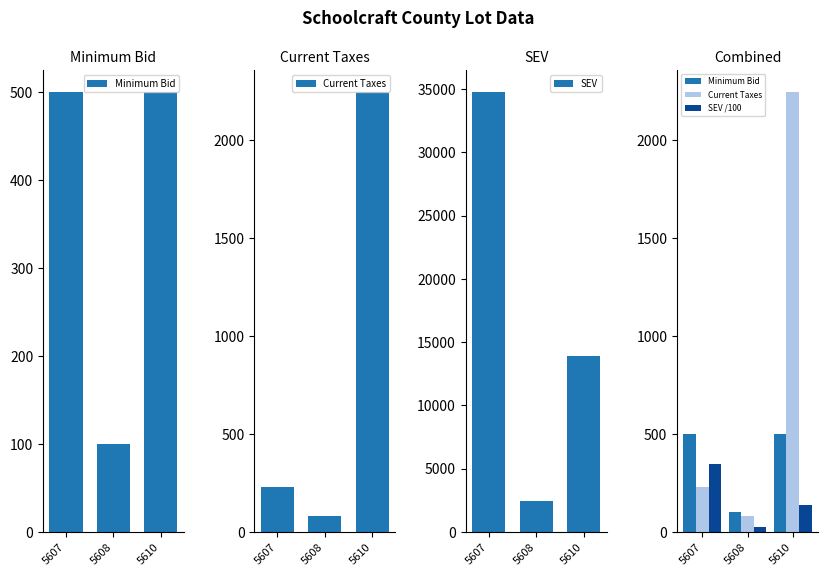

At which label does Minimum Bid reach its peak?

5607